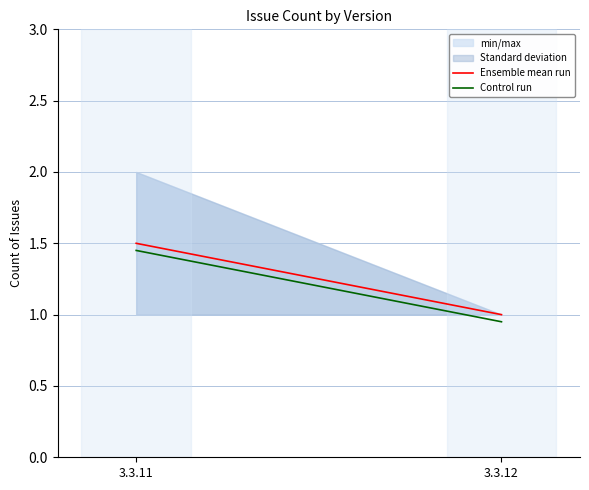

Which series has the widest spread of values?

Ensemble mean run